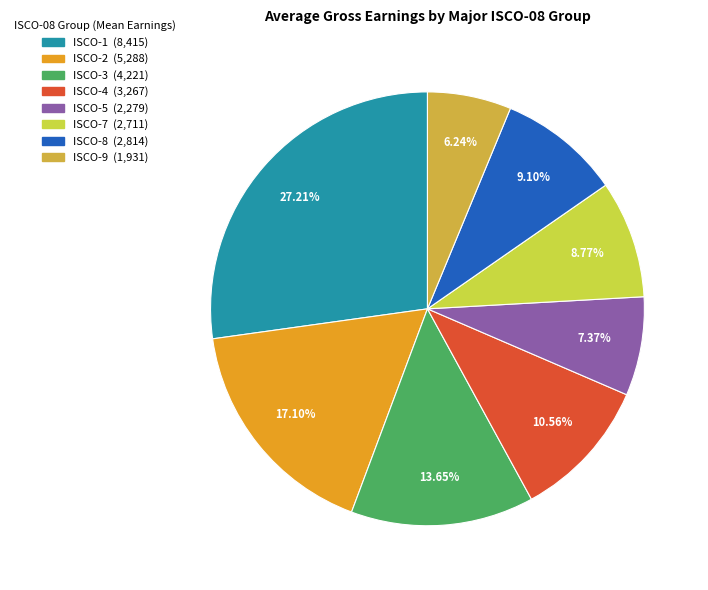

Is there any slice that represents more than half of the pie?

No